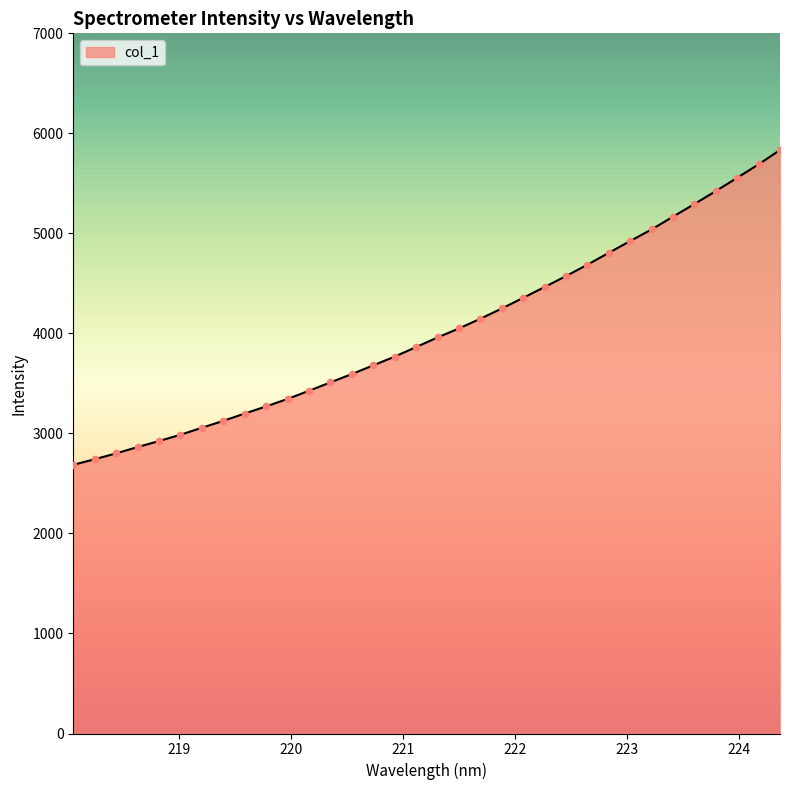

What is the difference between the maximum and minimum values?

3147.2